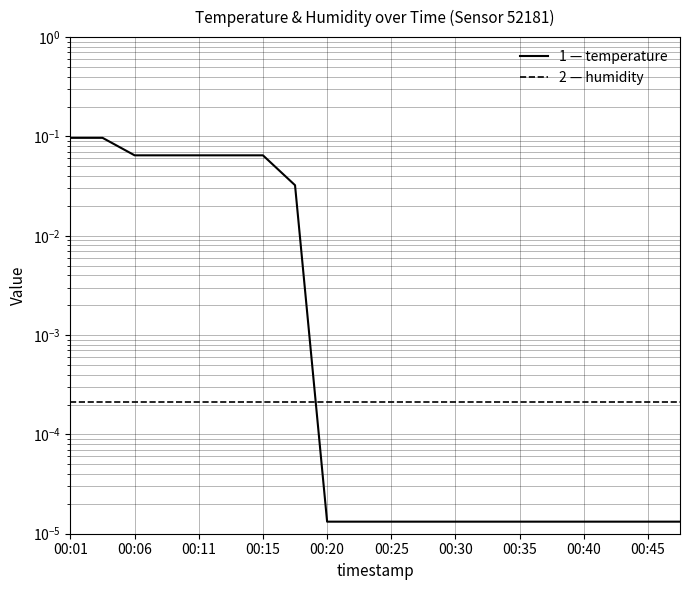

Which category has the highest value across all series?

00:01